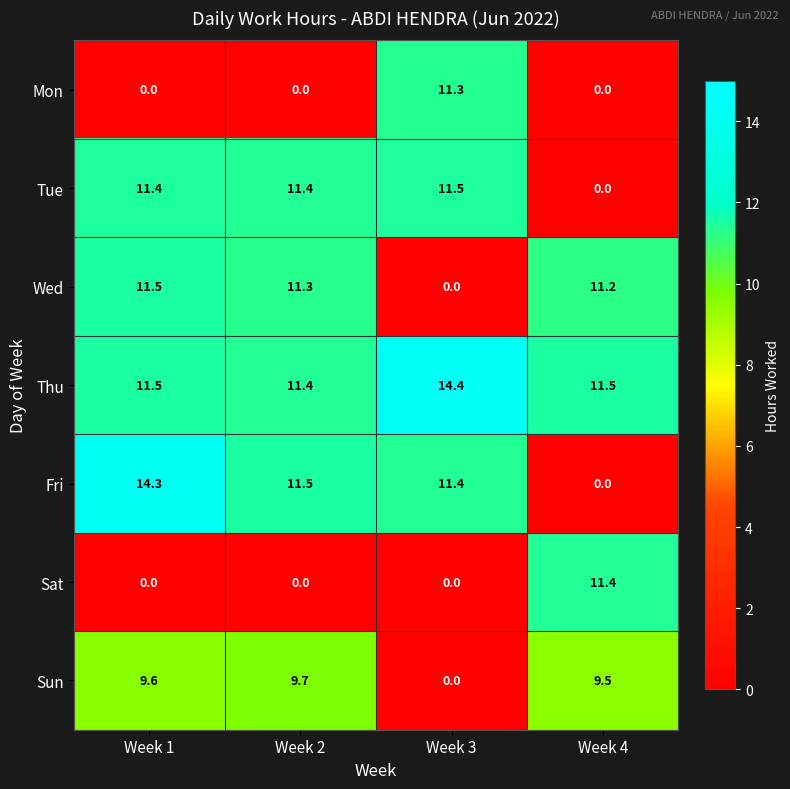

Where is Fri nearest to the value 7?

Week 3